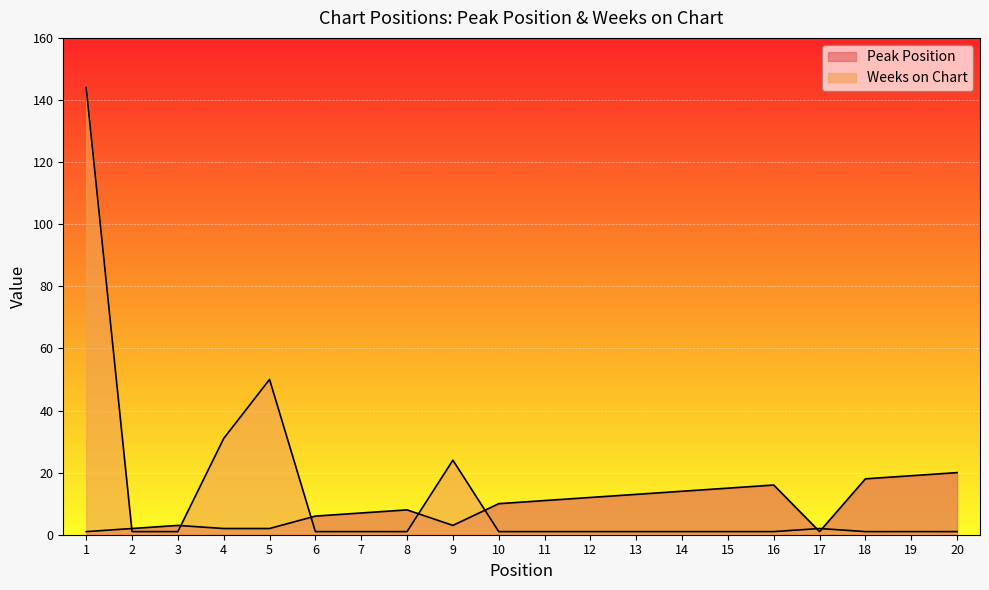

Which series ends up on top after the final intersection of Peak Position and Weeks on Chart?

Peak Position